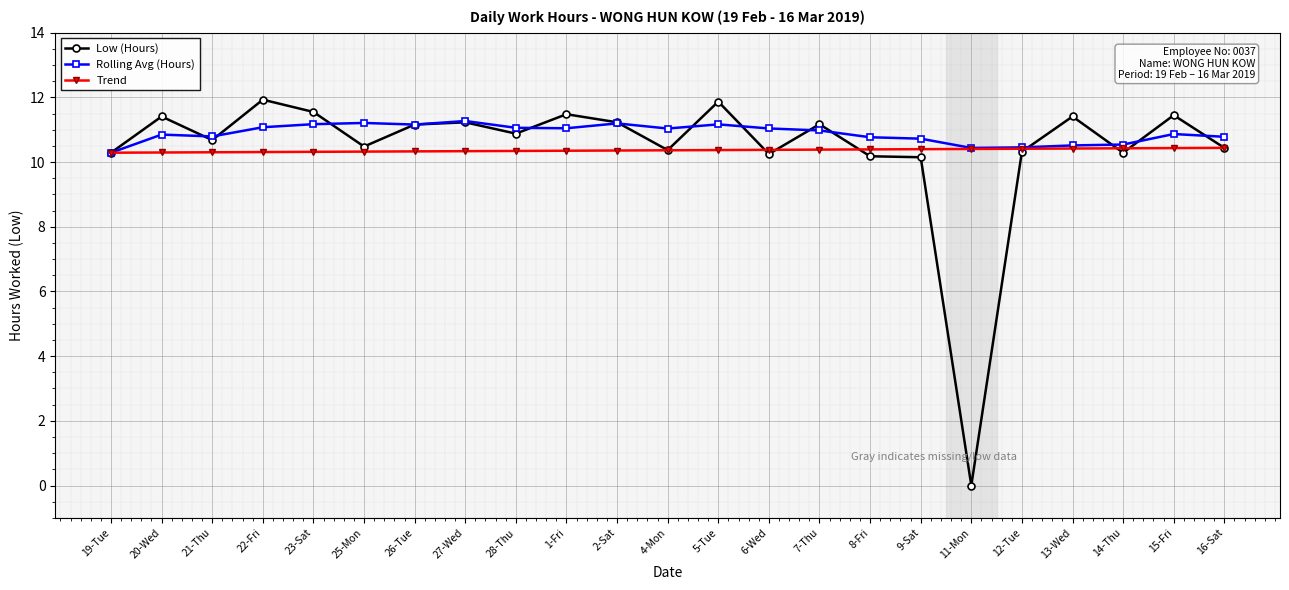

What is the label of the 15th point from the right?

28-Thu